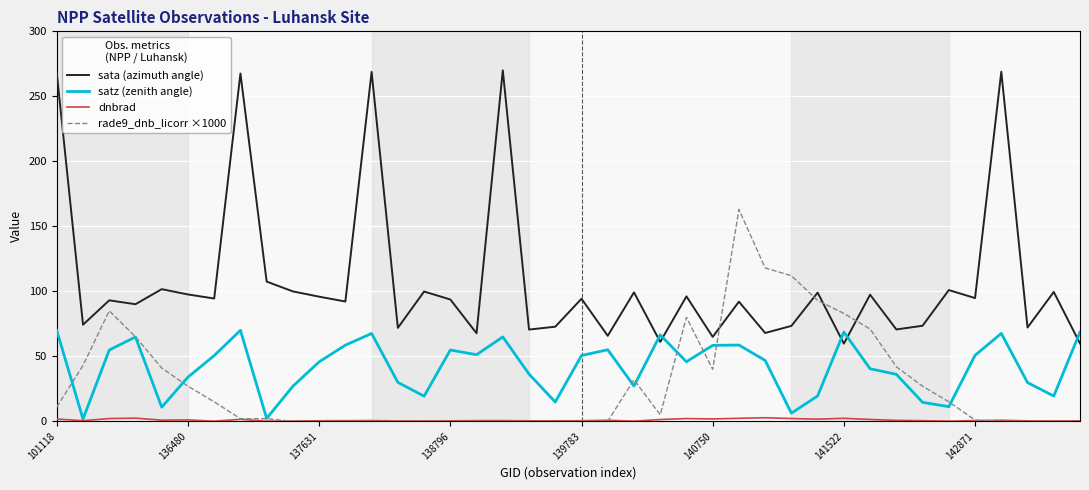

Which series has the largest total across all categories?

sata (azimuth angle)